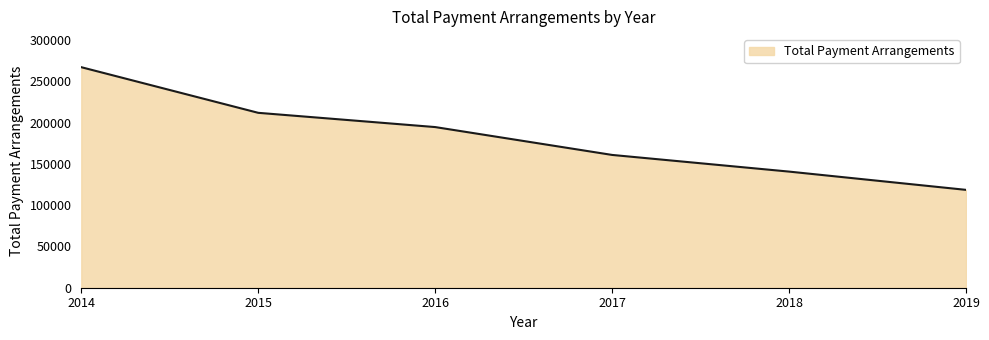

Which label corresponds to the smallest value in the chart?

2019